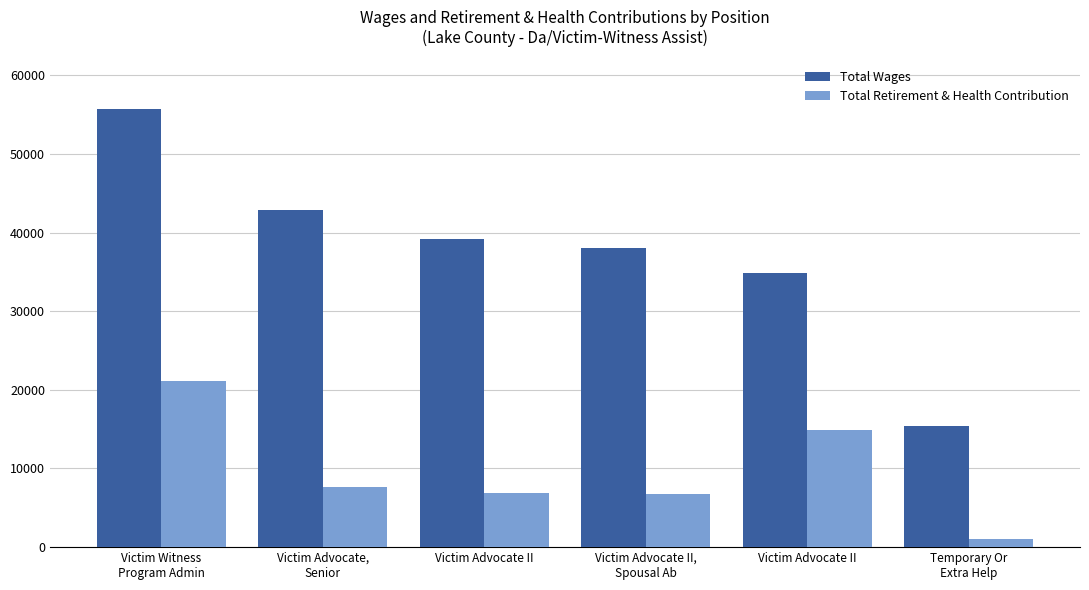

What is the label of the 6th bar from the left?

Temporary Or
Extra Help